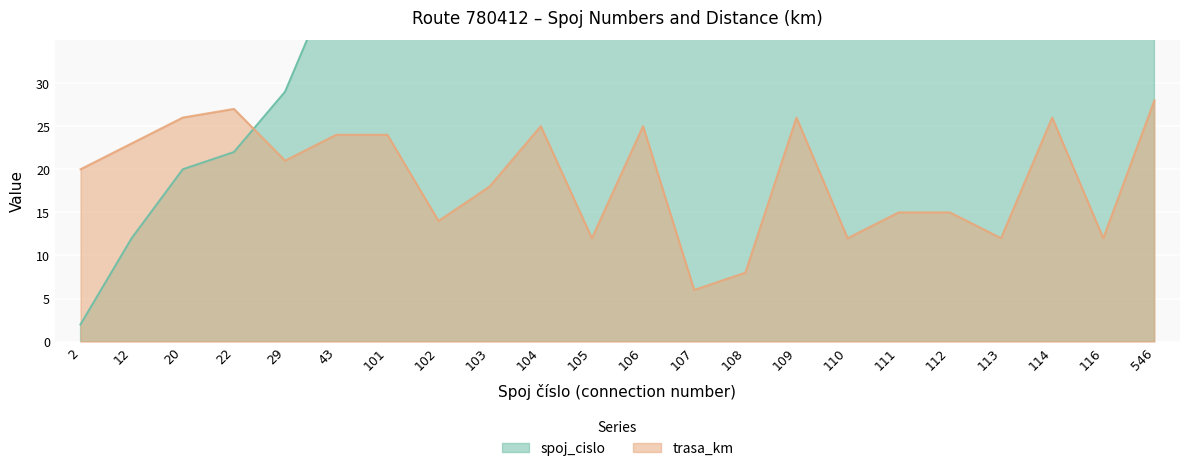

How many distinct data groups are displayed?

2